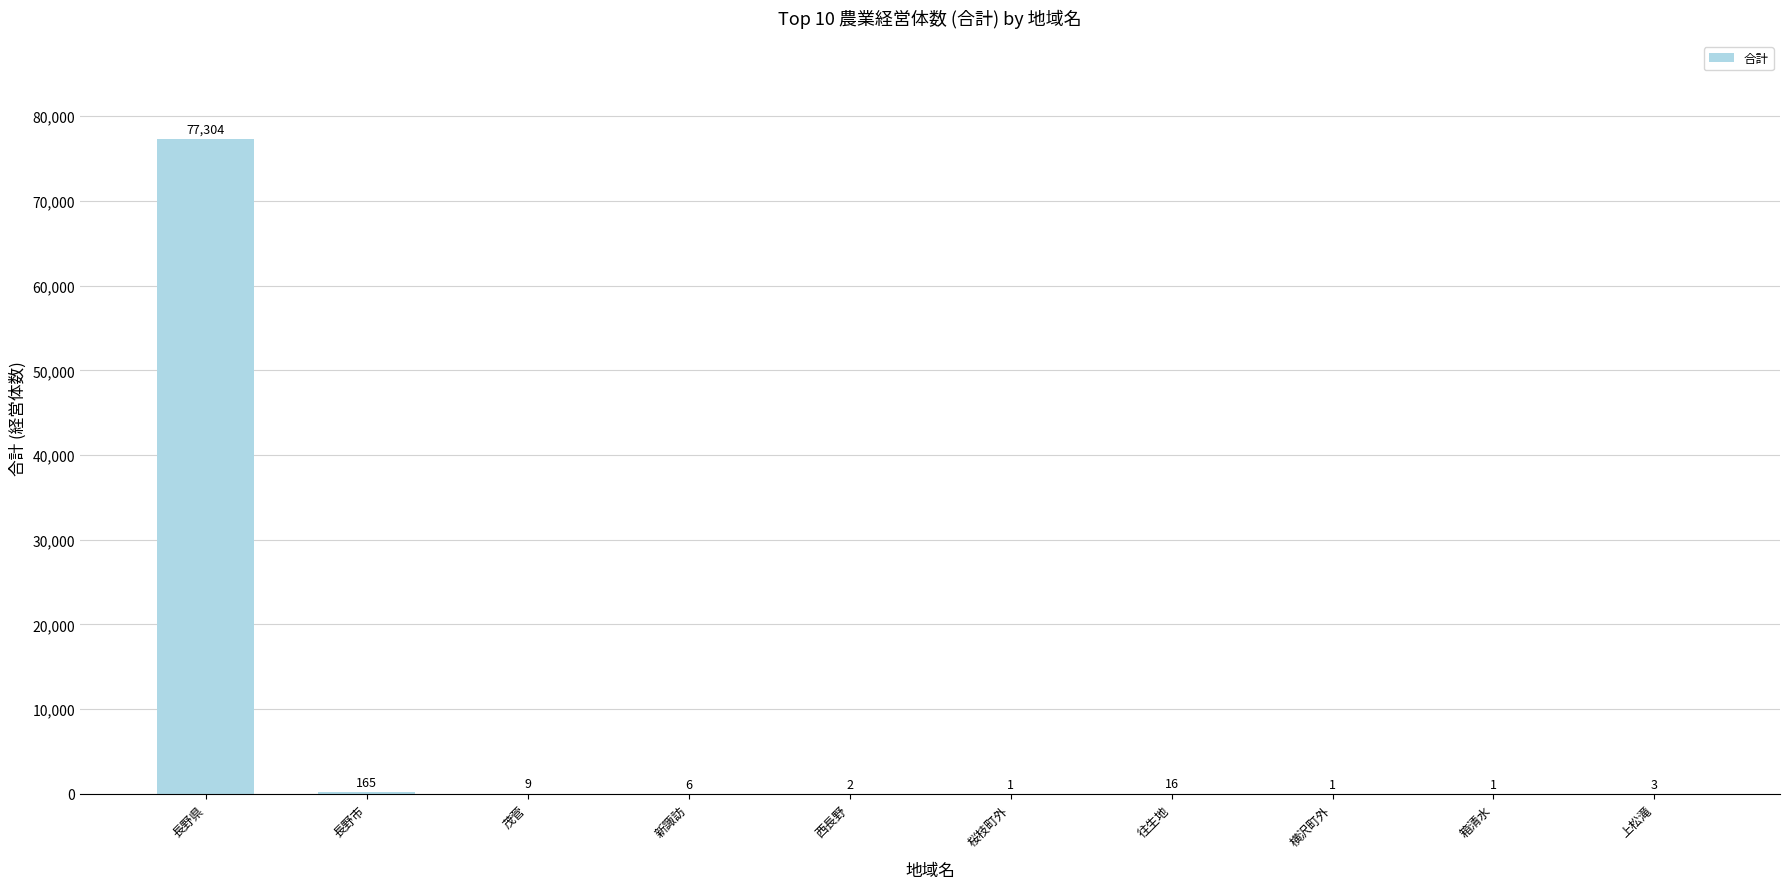

What value does the data have at 長野市?

165